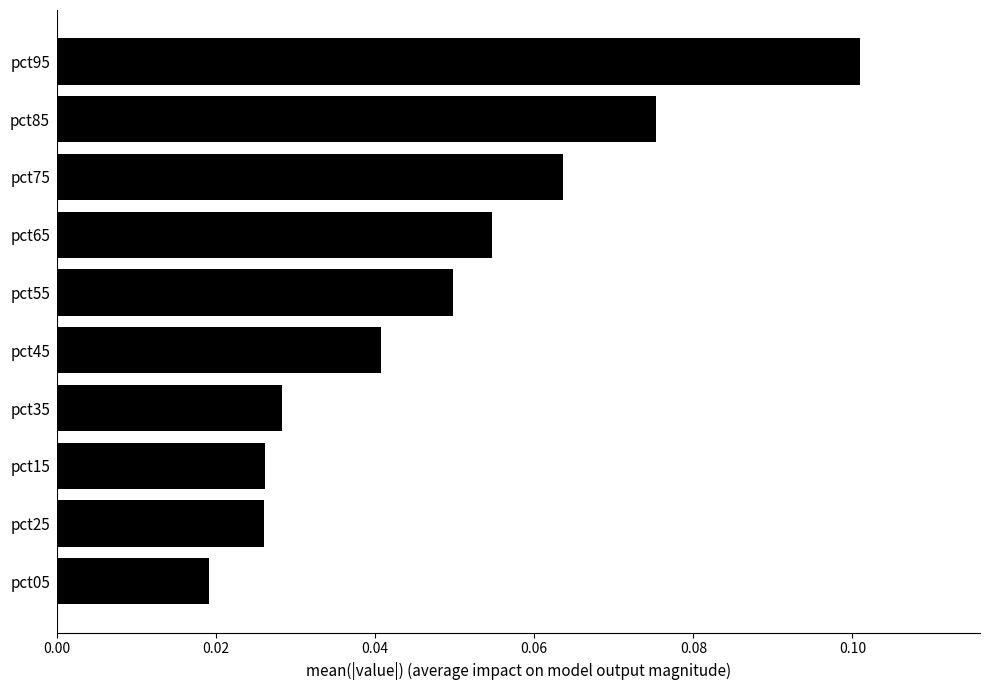

How many values are between 0 and 1?

10